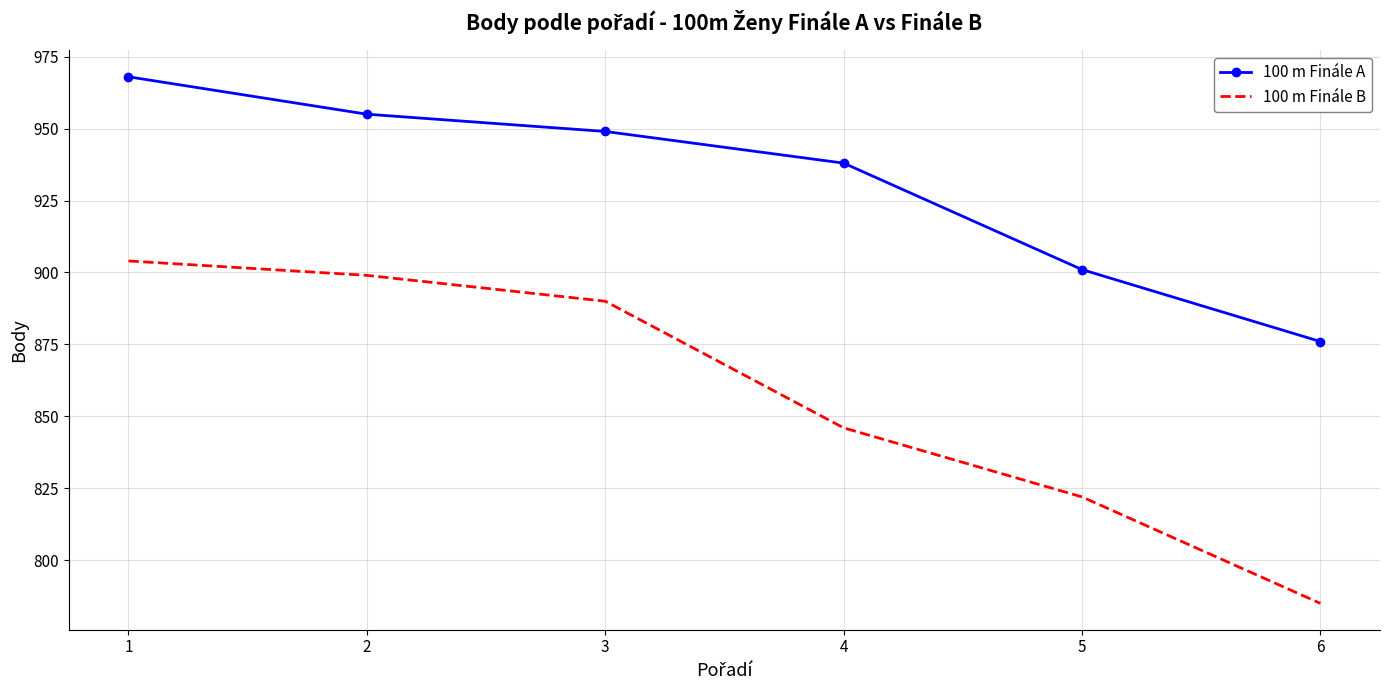

Reading left to right, transcribe all the data shown in this chart.

100 m Finále A: 1=968	2=955	3=949	4=938	5=901	6=876
100 m Finále B: 1=904	2=899	3=890	4=846	5=822	6=785